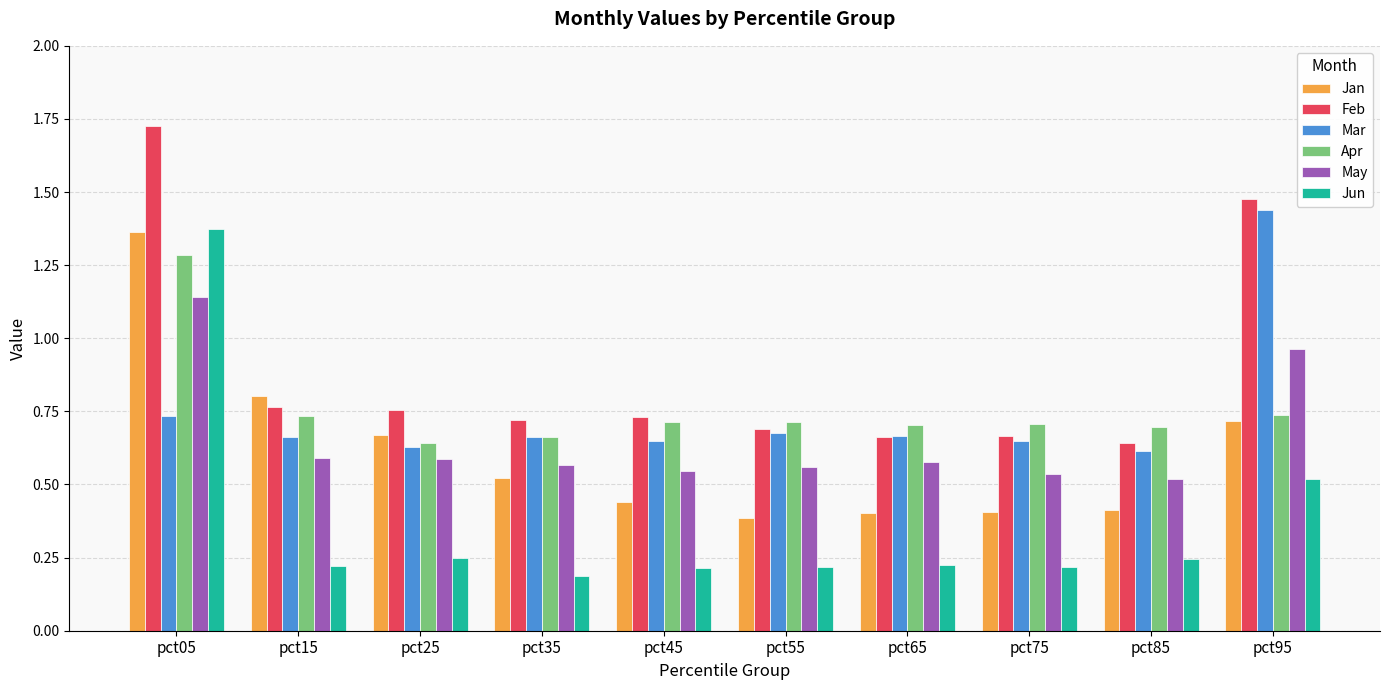

What are all the series names shown in the legend?

Jan, Feb, Mar, Apr, May, Jun